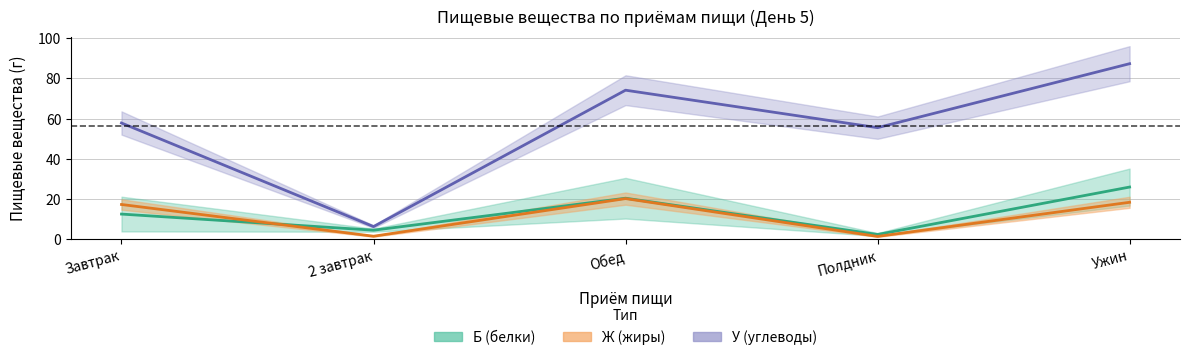

How many data points in Б (белки) are above 12?

3